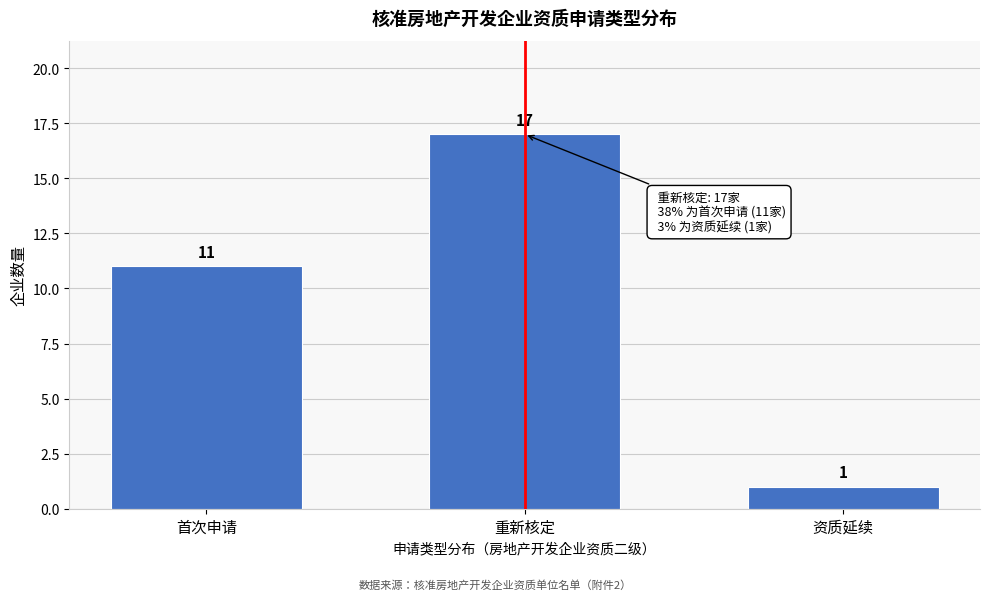

Reading left to right, transcribe all the data shown in this chart.

首次申请=11	重新核定=17	资质延续=1